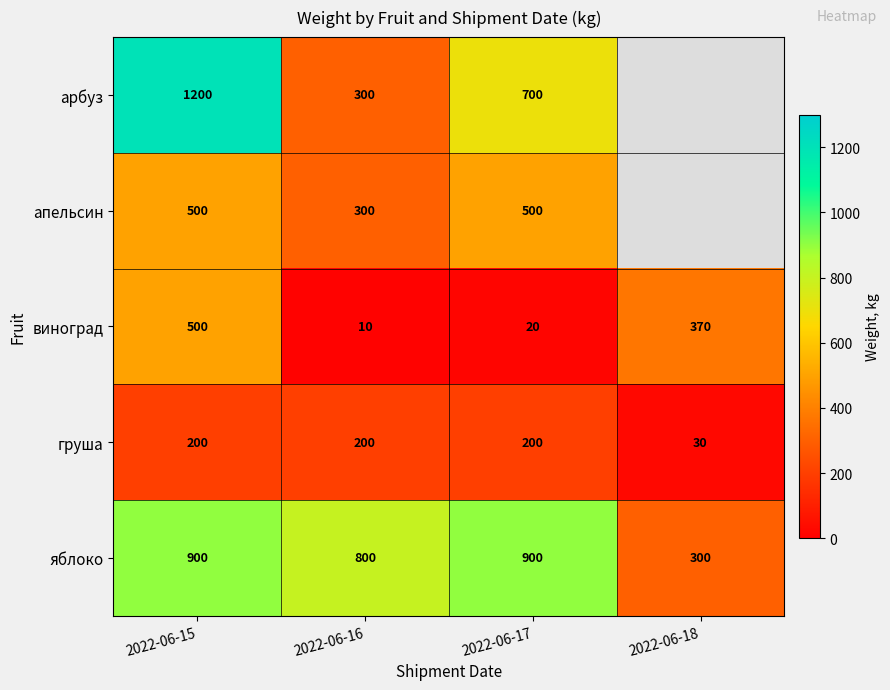

What is the spread (max minus min) of values at 2022-06-15?

1000